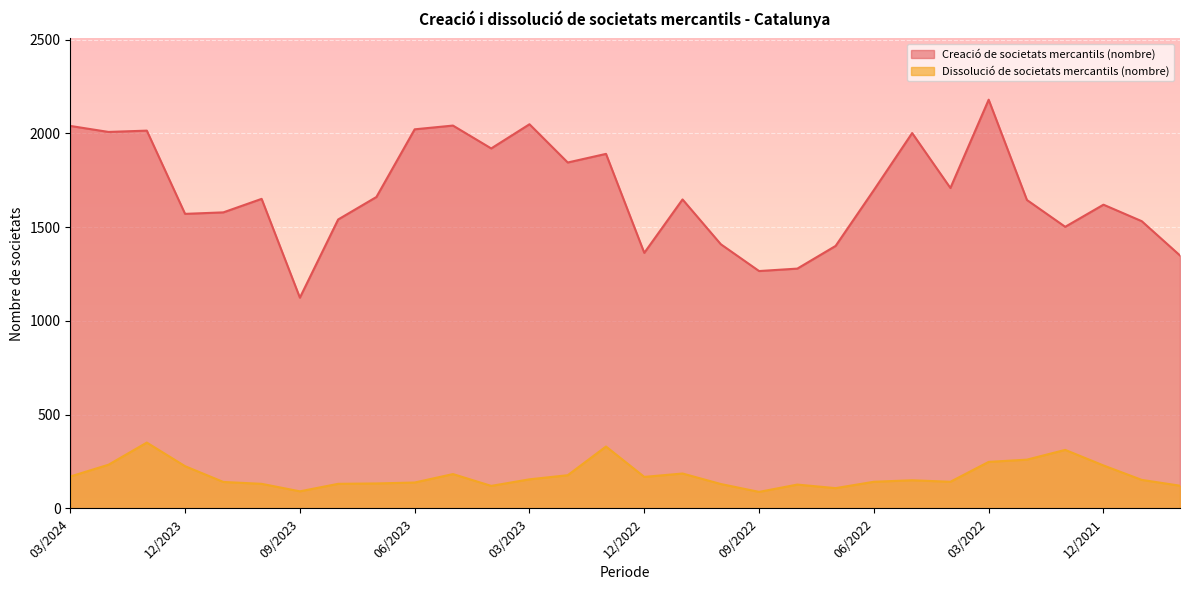

The value of Dissolució de societats mercantils (nombre) at 02/2022 is 260. True or false?

True